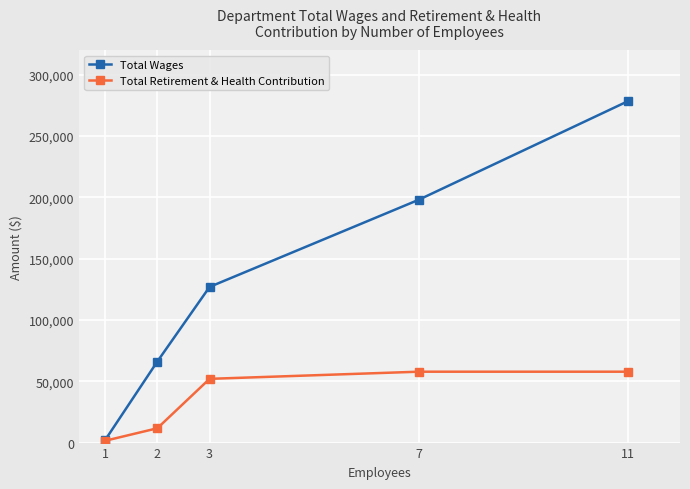

How many series are shown in this chart?

2